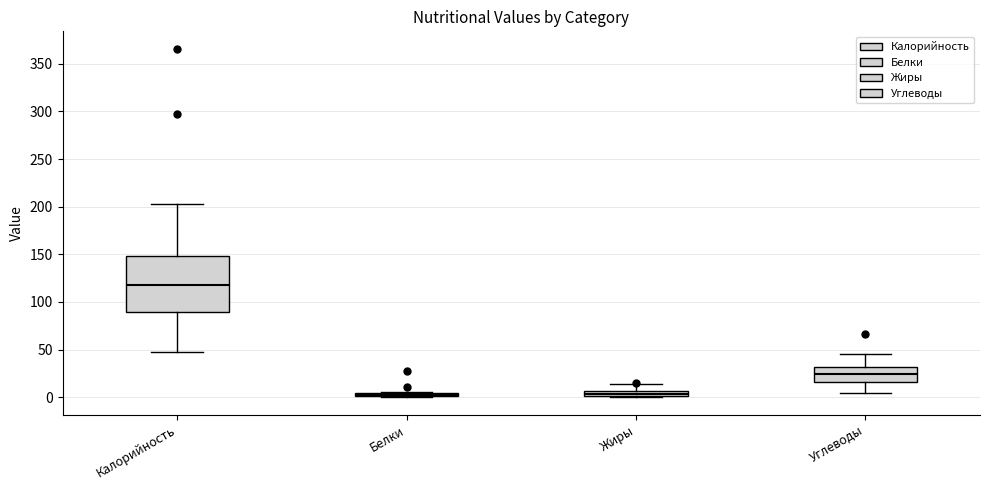

Where is the upper edge of the box for Жиры on the y-axis? The values are not printed on the chart, so give them approximately, as read against the axis.

5